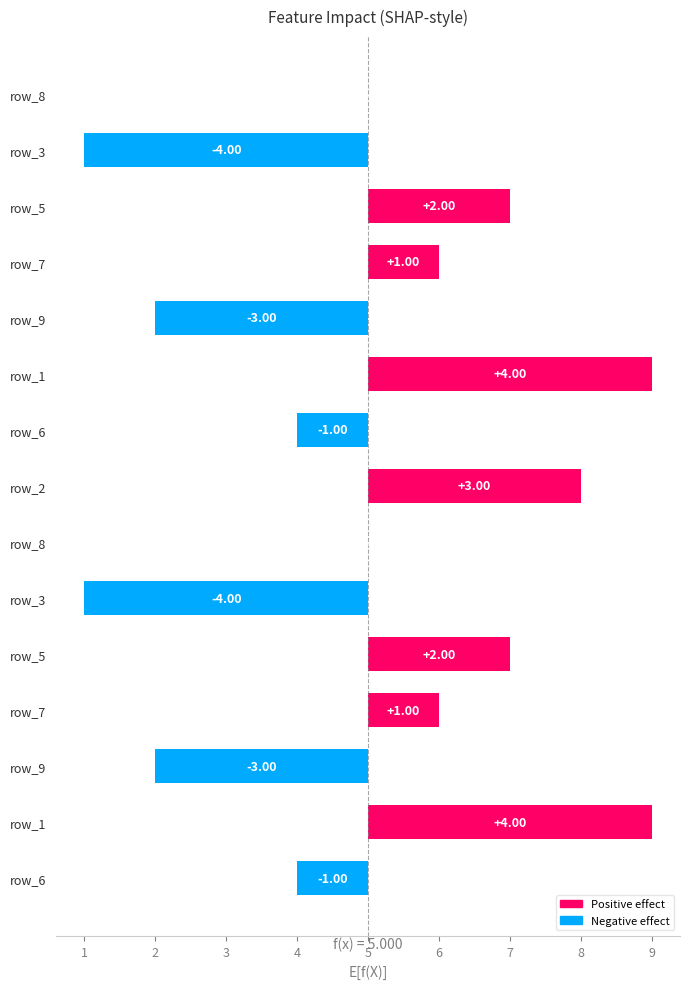

The value at 4 is -4. True or false?

False